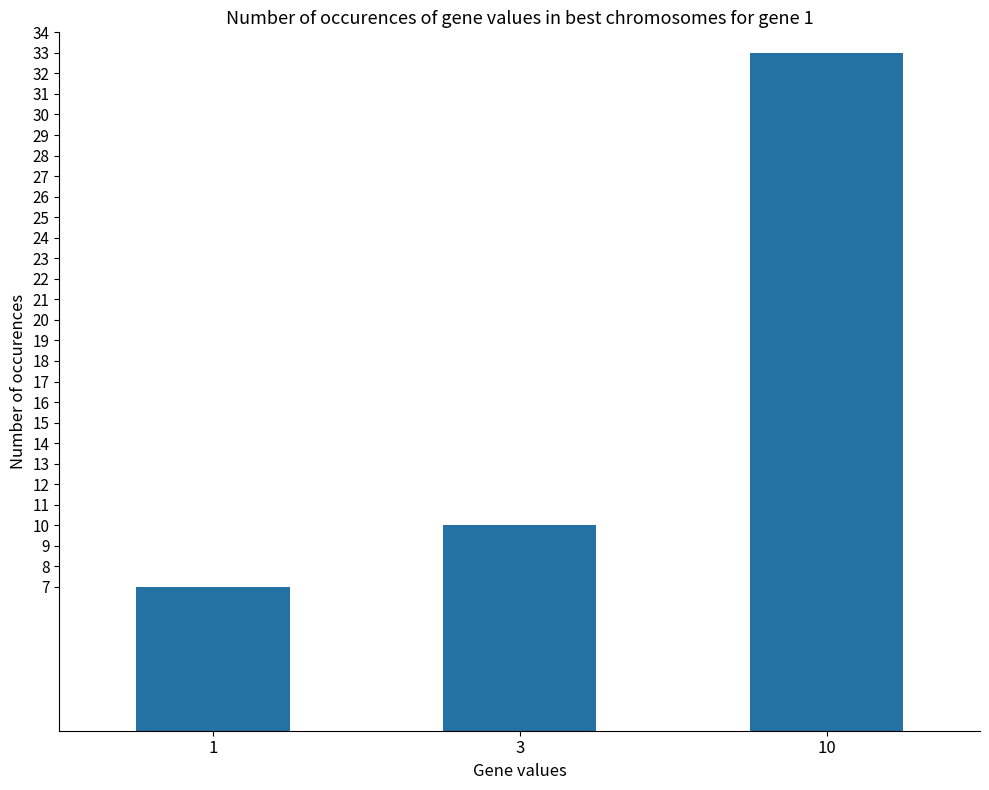

Count the values in the range 7 to 33.

3